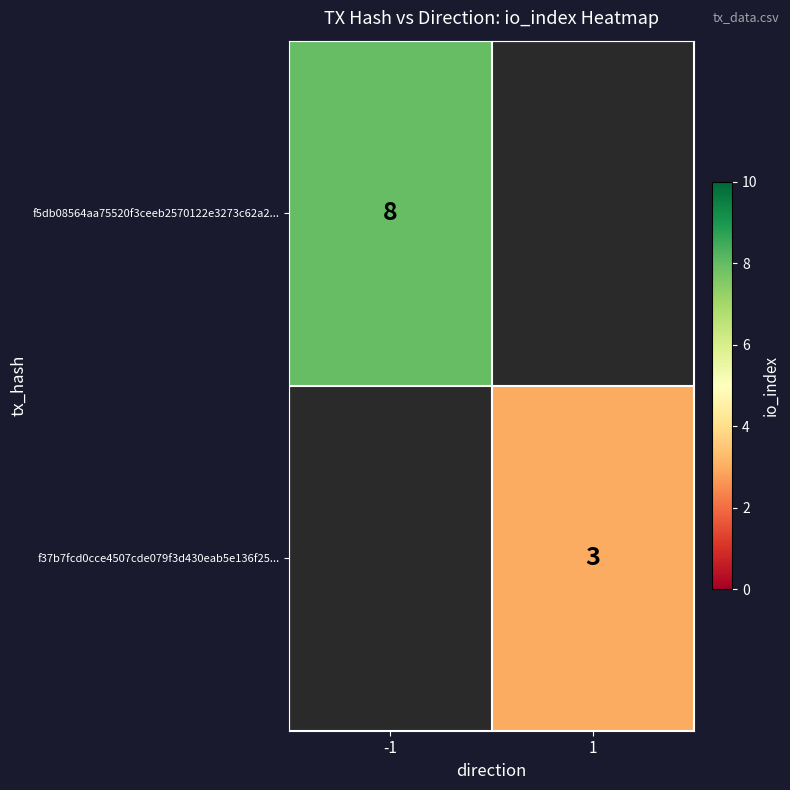

The value of f5db08564aa75520f3ceeb2570122e3273c62a2... at -1 is 8. True or false?

True